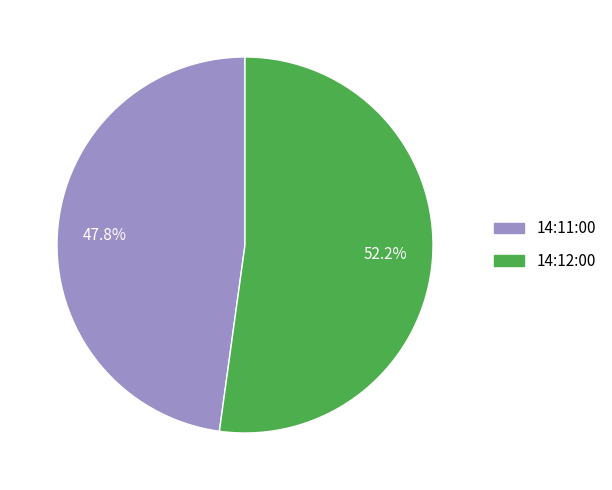

Rank the categories by value from highest to lowest.

14:12:00, 14:11:00